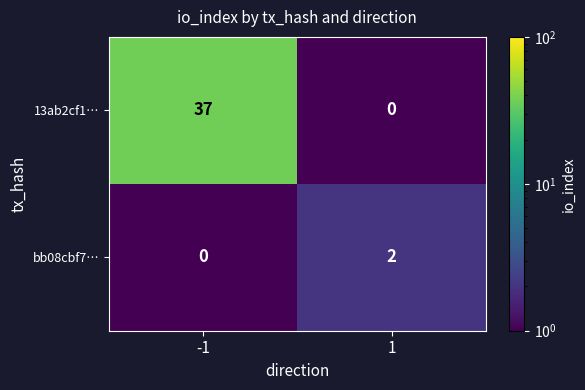

Which label corresponds to the largest value in the chart?

-1